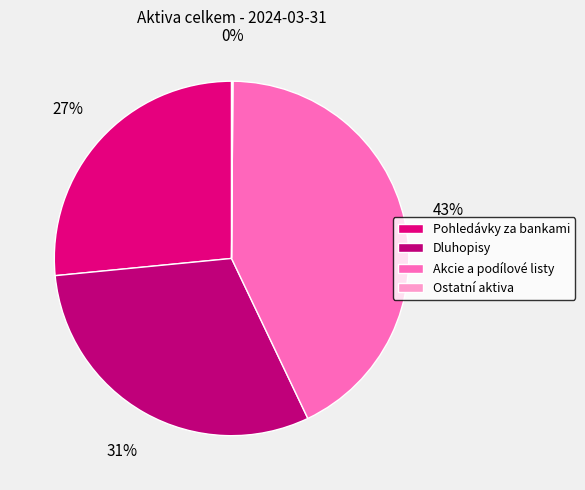

To the nearest percent, what is the difference between the Akcie a podílové listy and Ostatní aktiva slice percentages?

43%